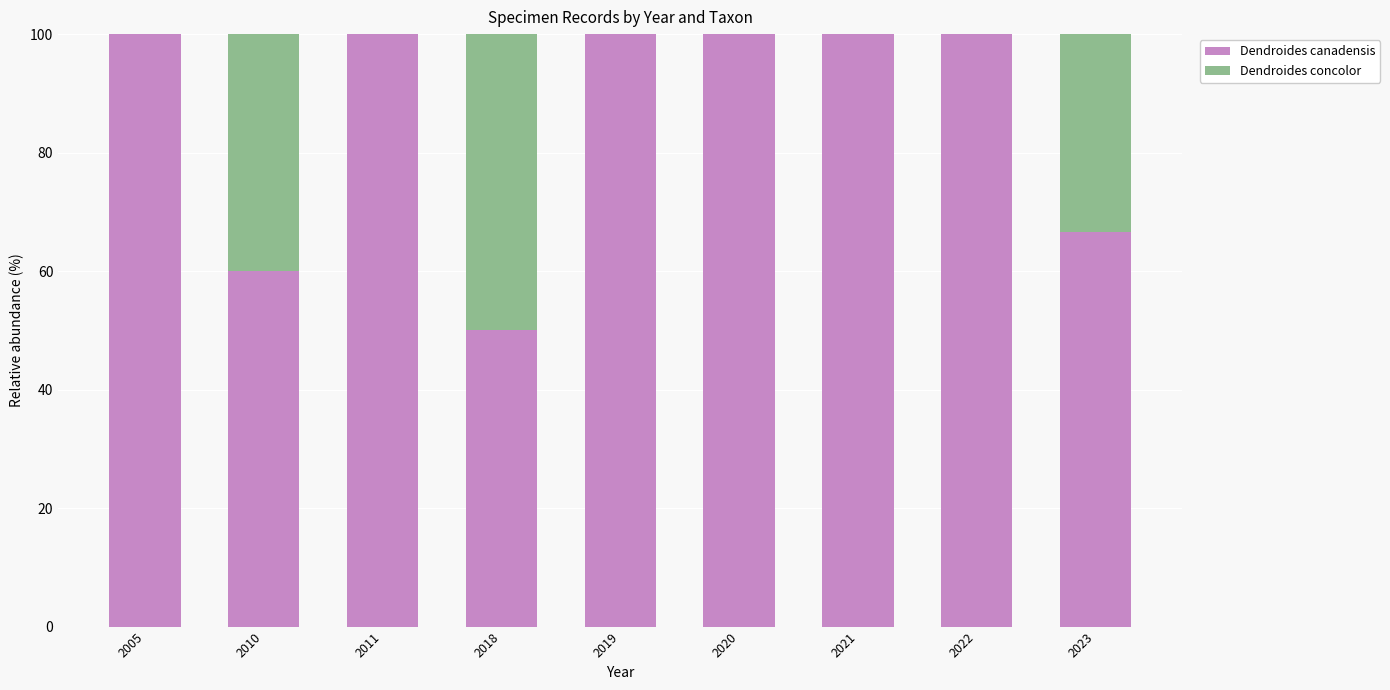

The value of Dendroides canadensis at 2021 is 65.8. True or false?

False